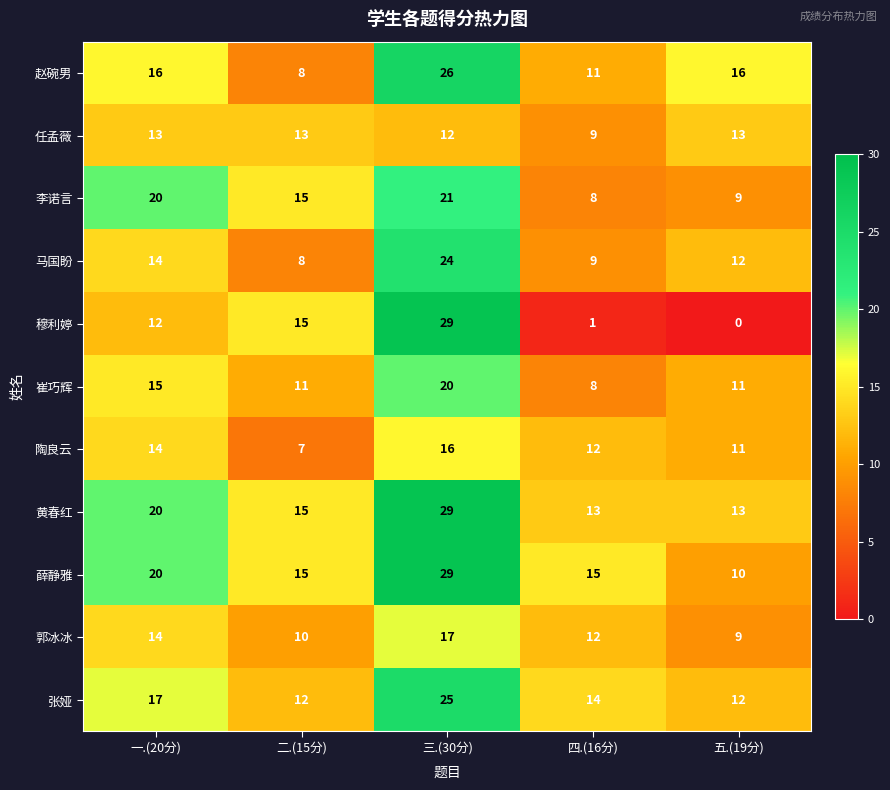

The value of 赵碗男 at 三.(30分) is 26. True or false?

True